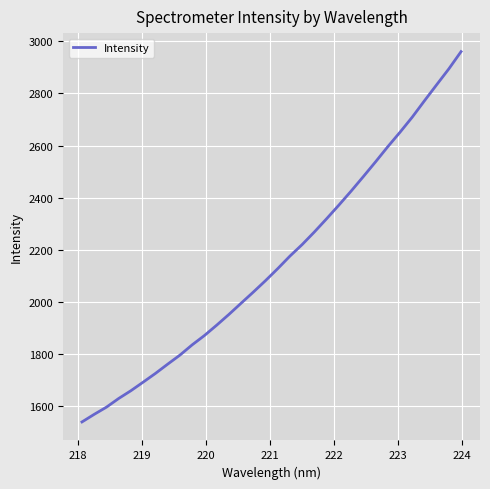

What is the difference between the maximum and minimum values?

1421.2